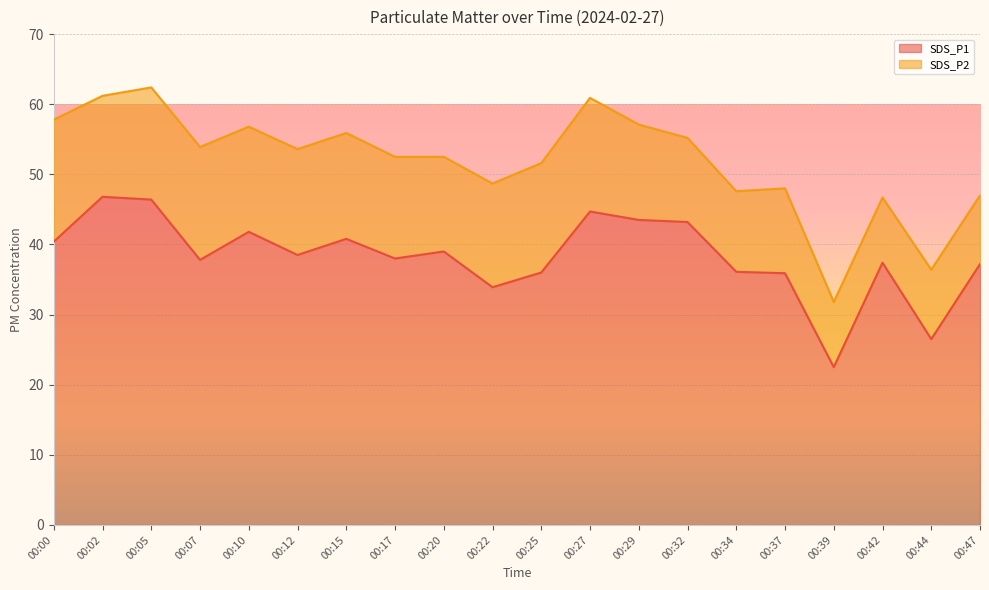

The value at 00:07 is 17.8. True or false?

False